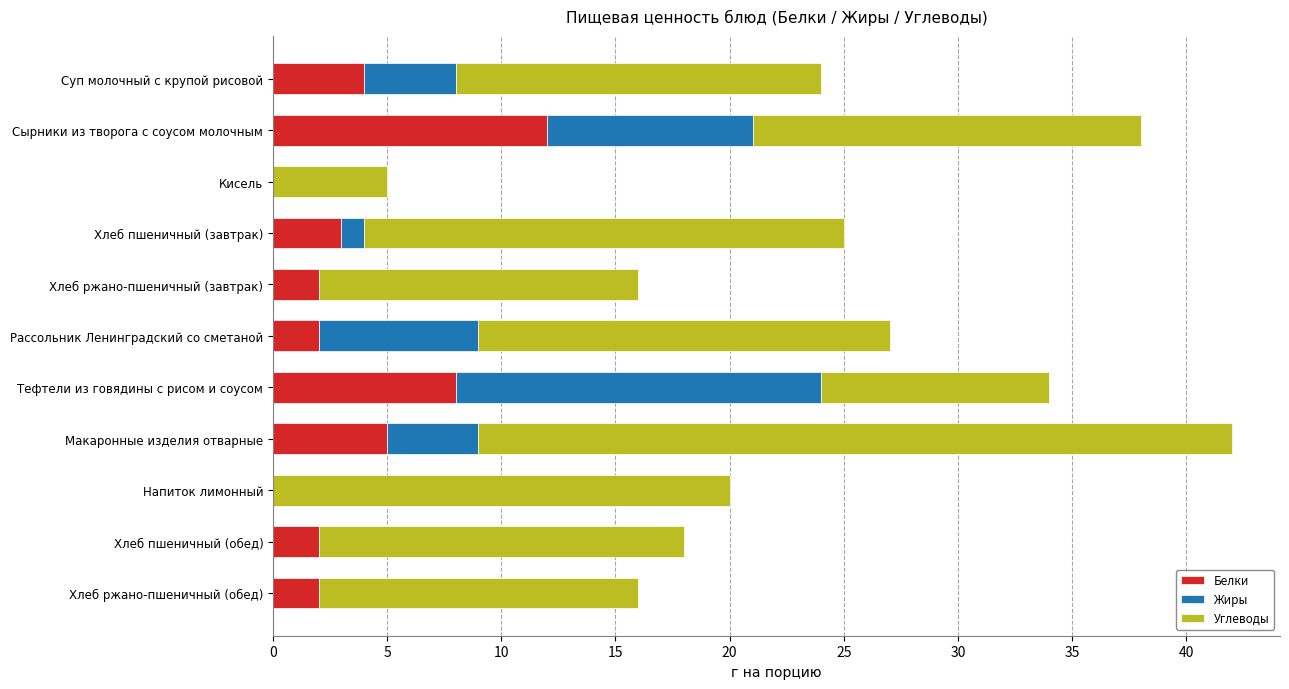

At which category is the sum across all series the highest?

Макаронные изделия отварные